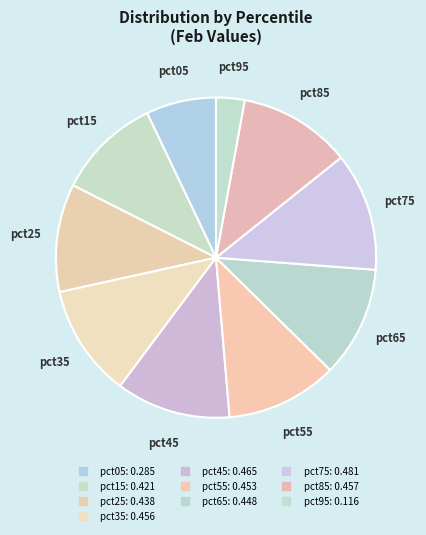

True or false: pct05 accounts for 15% of the total.

False